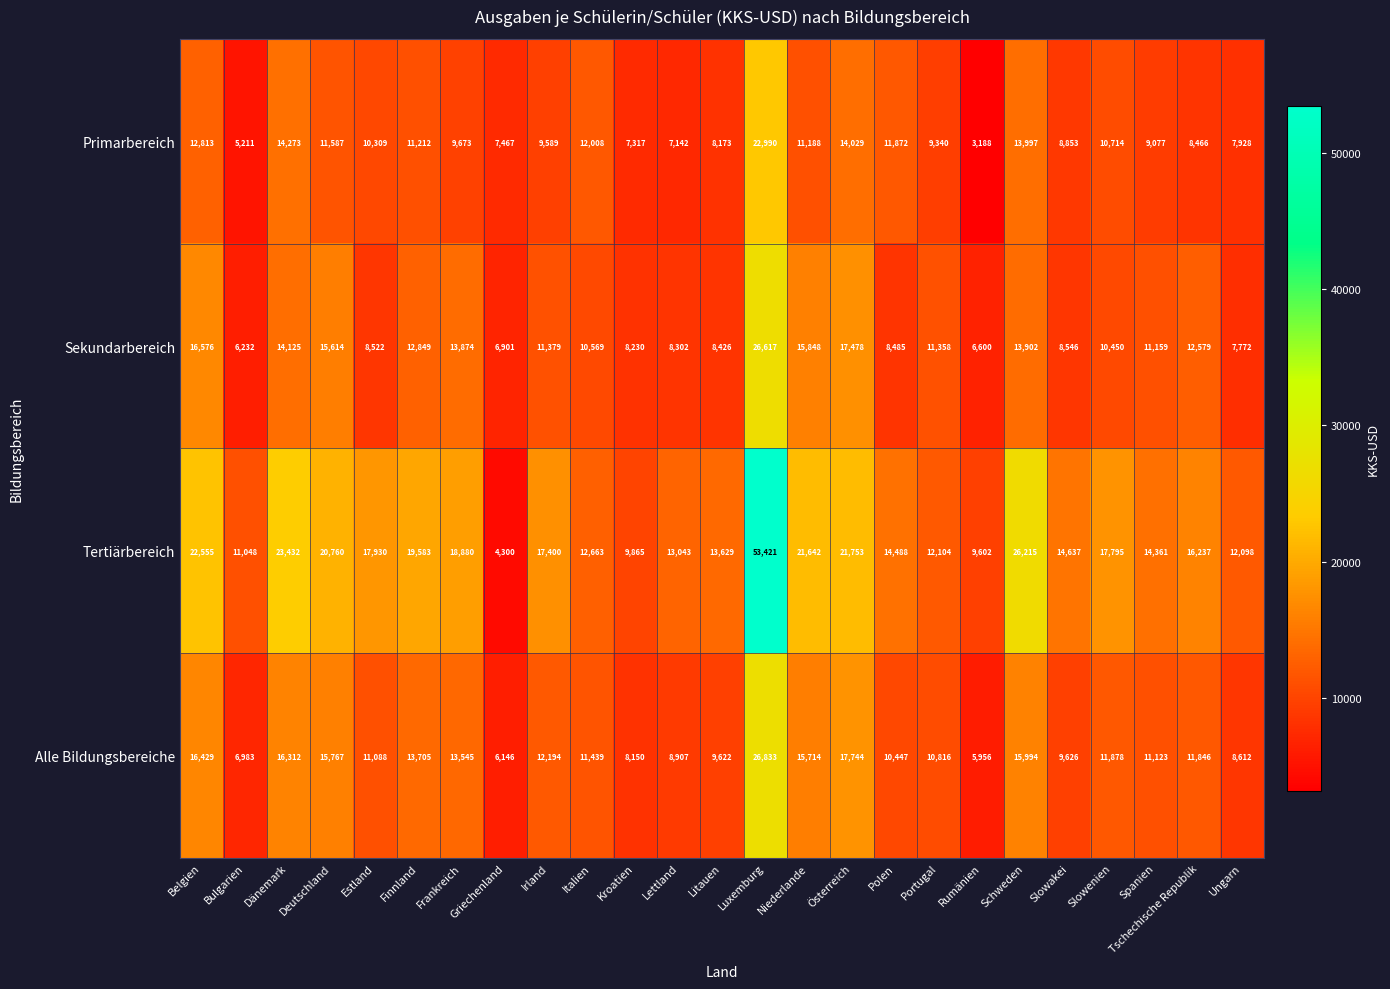

List the labels in order of Tertiärbereich value, smallest first.

Griechenland, Rumänien, Kroatien, Bulgarien, Ungarn, Portugal, Italien, Lettland, Litauen, Spanien, Polen, Slowakei, Tschechische Republik, Irland, Slowenien, Estland, Frankreich, Finnland, Deutschland, Niederlande, Österreich, Belgien, Dänemark, Schweden, Luxemburg